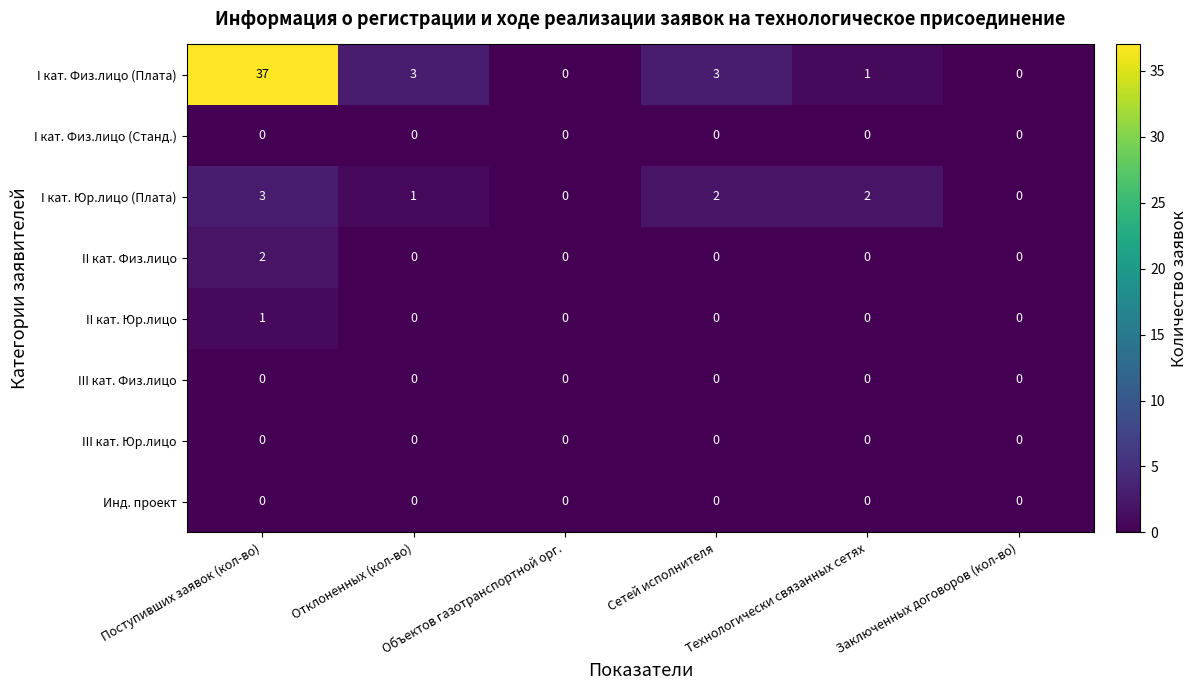

True or false: II кат. Физ.лицо has a value of 0 at Сетей исполнителя.

True